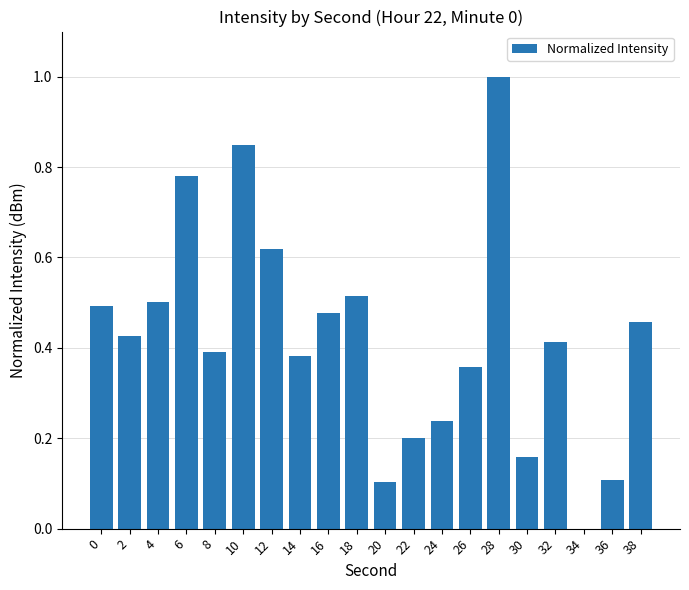

The value at 38 is 0.1. True or false?

False